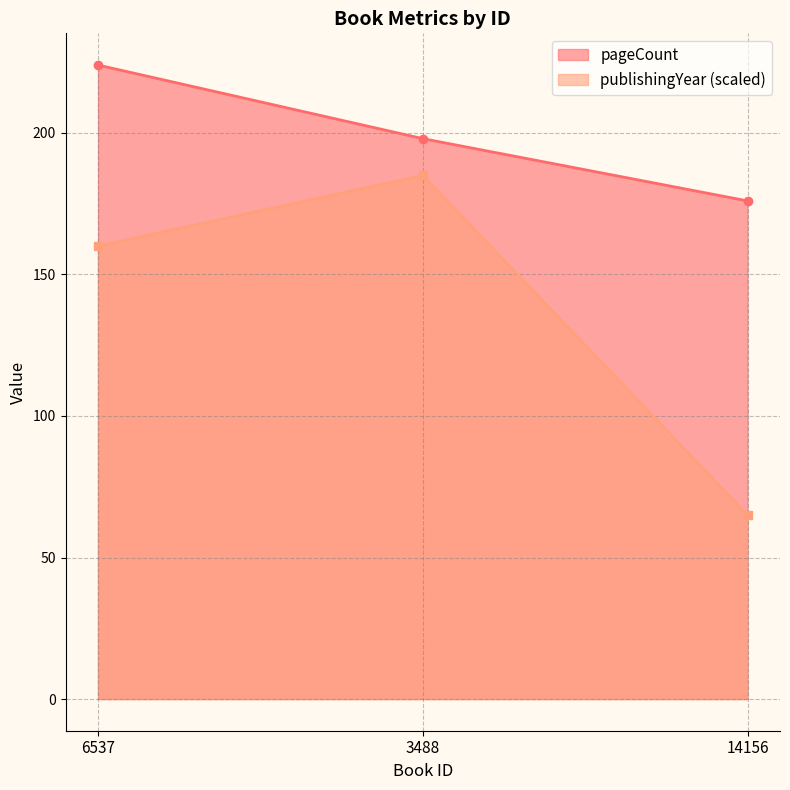

Reading right to left, what are all the values shown in this chart?

pageCount: 176	198	224
publishingYear: 65	185	160